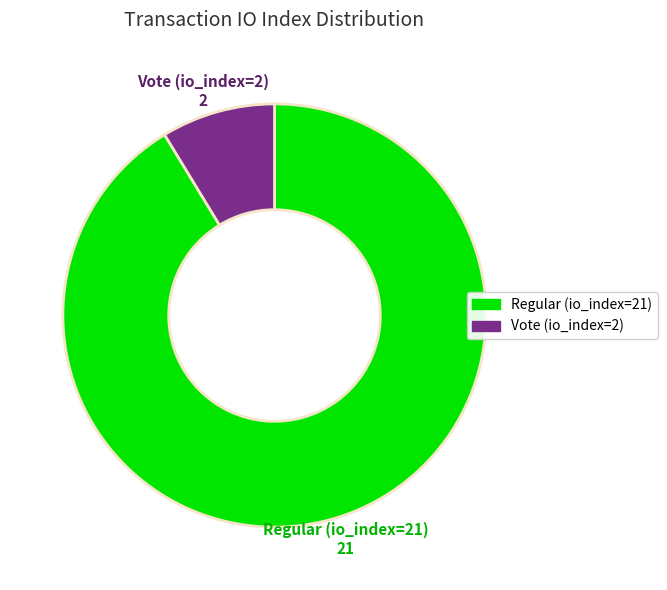

Does Regular (io_index=21) account for over 50% of the chart?

Yes